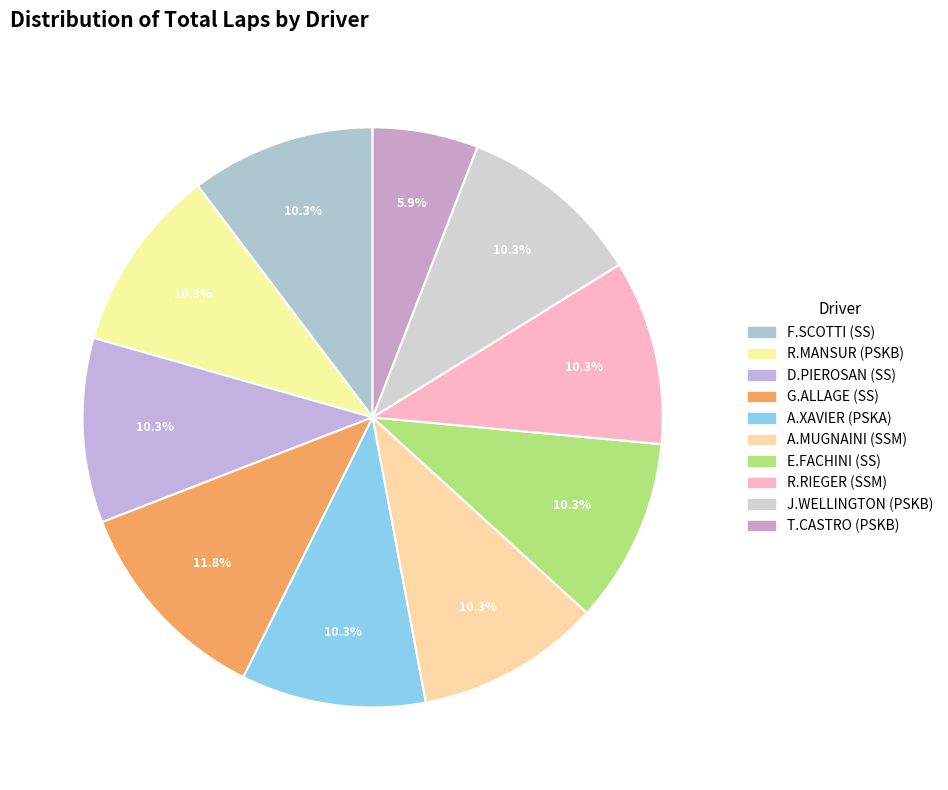

To the nearest percent, what is the average slice percentage?

10%